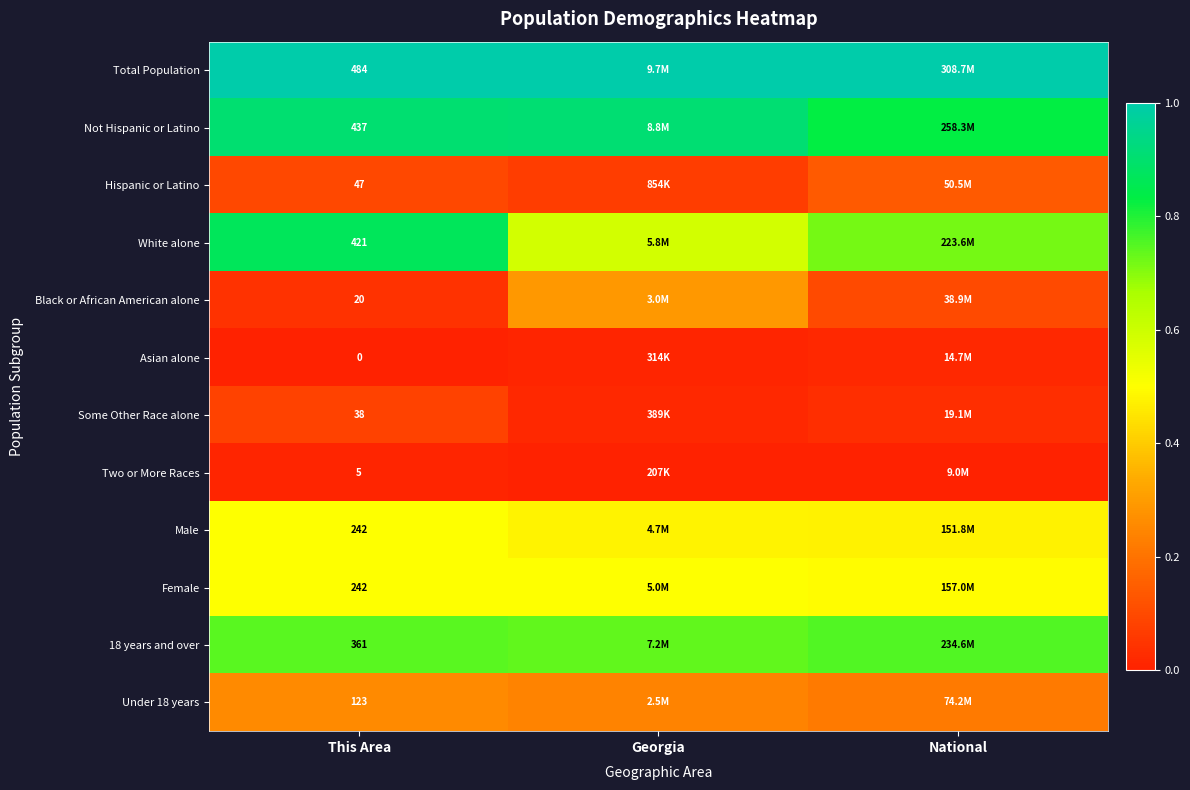

Which series has the largest total across all categories?

Total Population